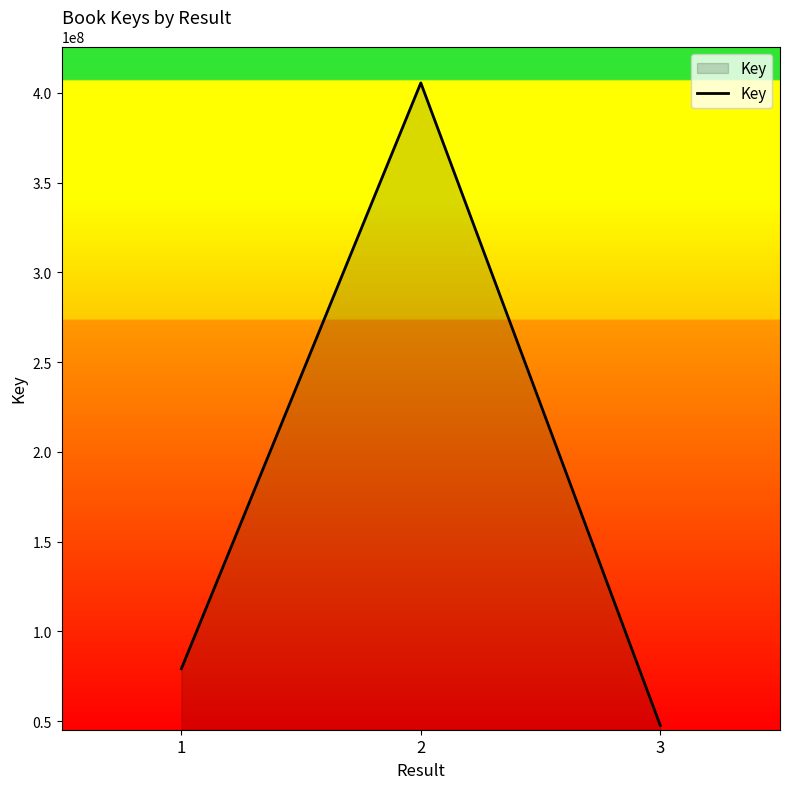

Reading right to left, list all the values displayed in this chart.

3=47516034	2=405558321	1=79156368